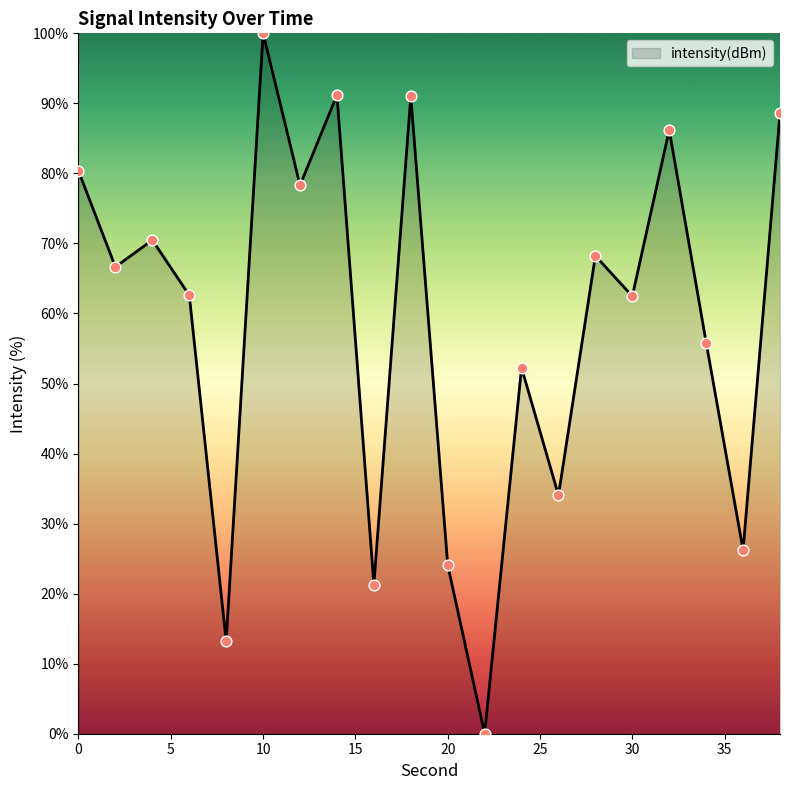

What is the difference between the maximum and minimum values?

100.0